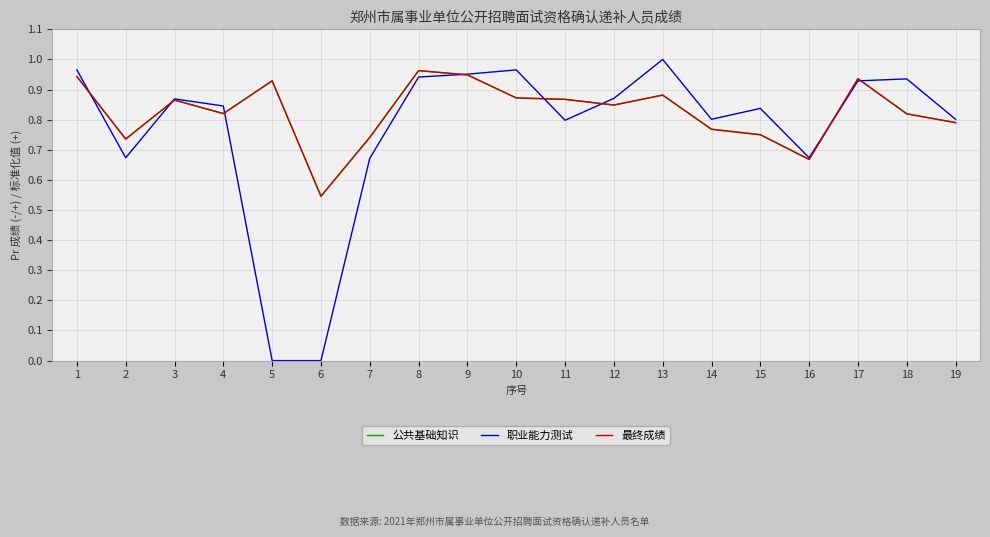

The value of 最终成绩 at 11 is 0.4. True or false?

False